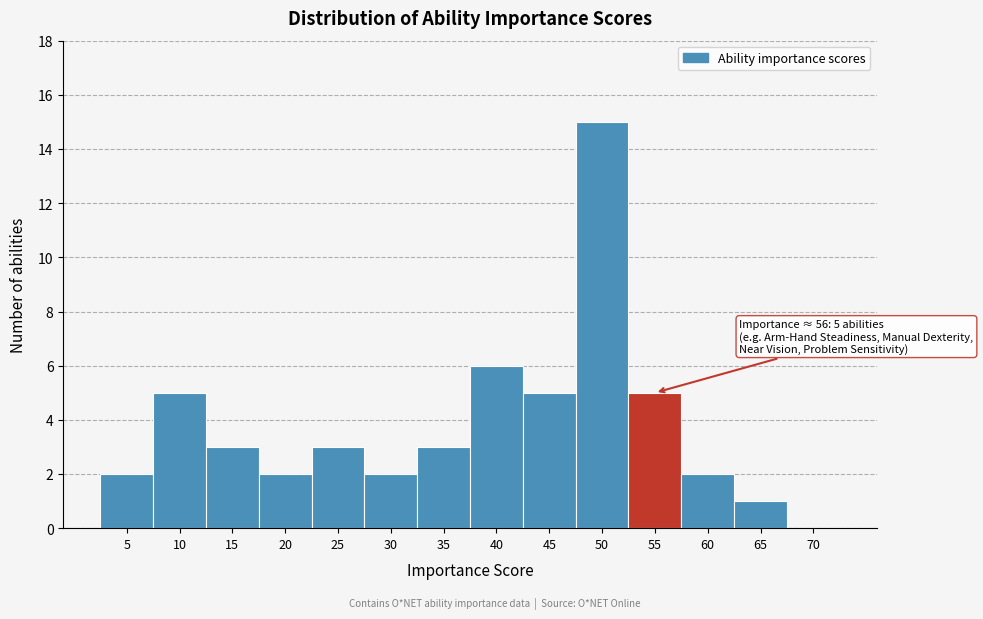

Reading right to left, list all the values displayed in this chart.

70=0	65=1	60=2	55=5	50=15	45=5	40=6	35=3	30=2	25=3	20=2	15=3	10=5	5=2